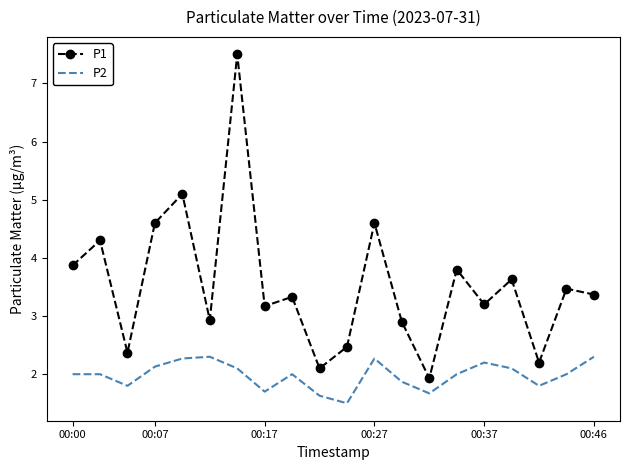

True or false: P2 and P1 cross at least once.

False